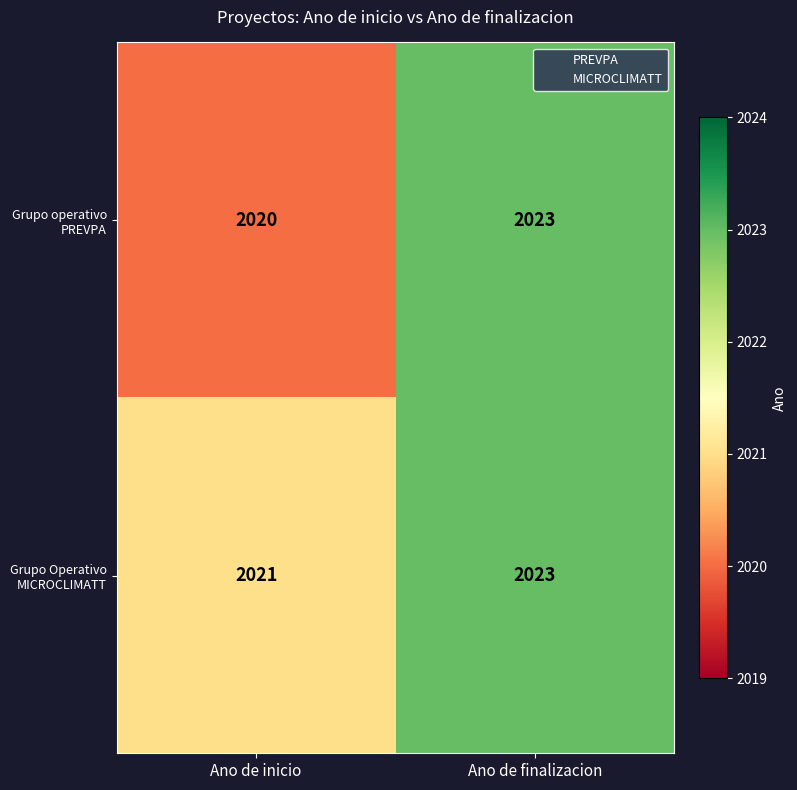

Which series changed the most between Ano de inicio and Ano de finalizacion?

Grupo operativo PREVPA